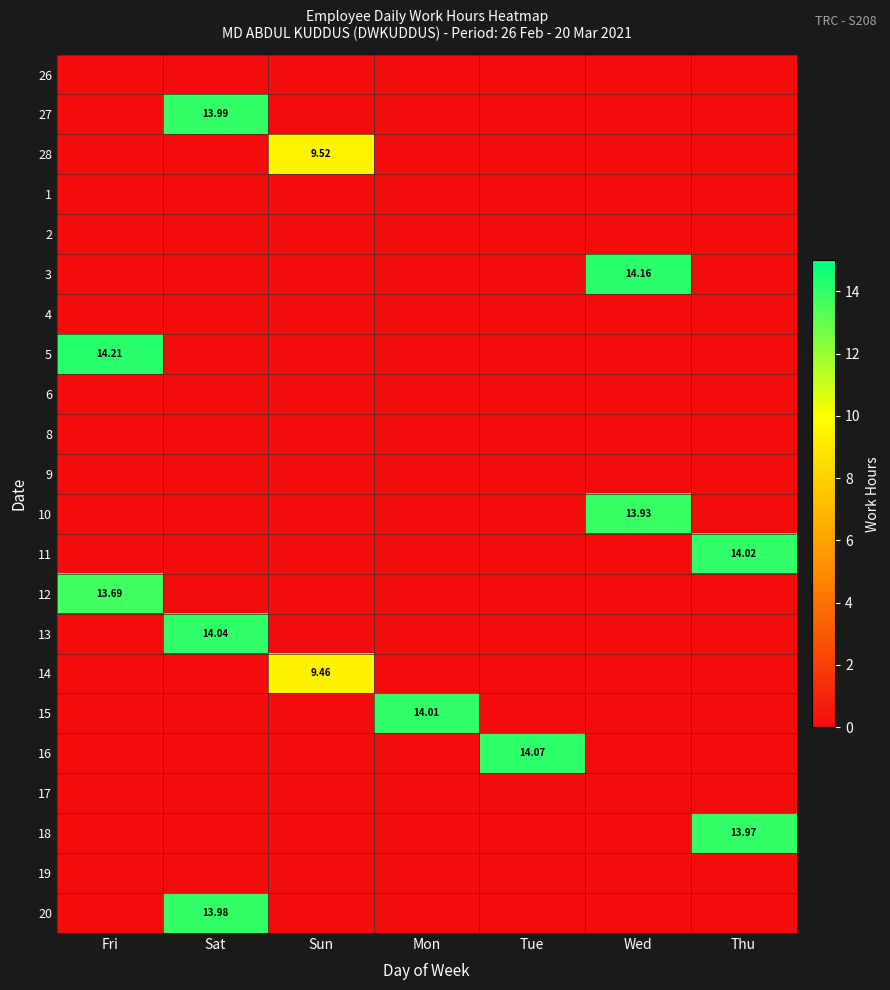

The 10 series shows -5.0 at Mon. True or false?

False